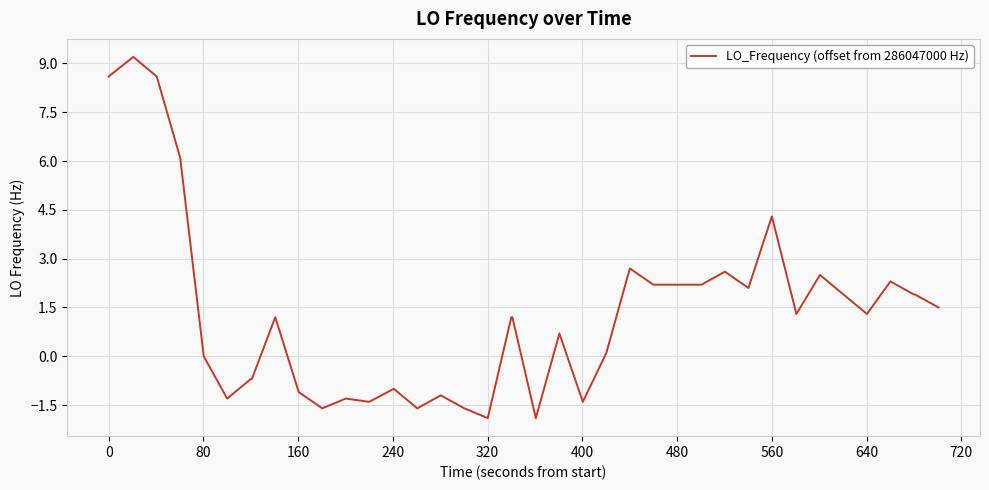

How many lines are shown in the chart?

1